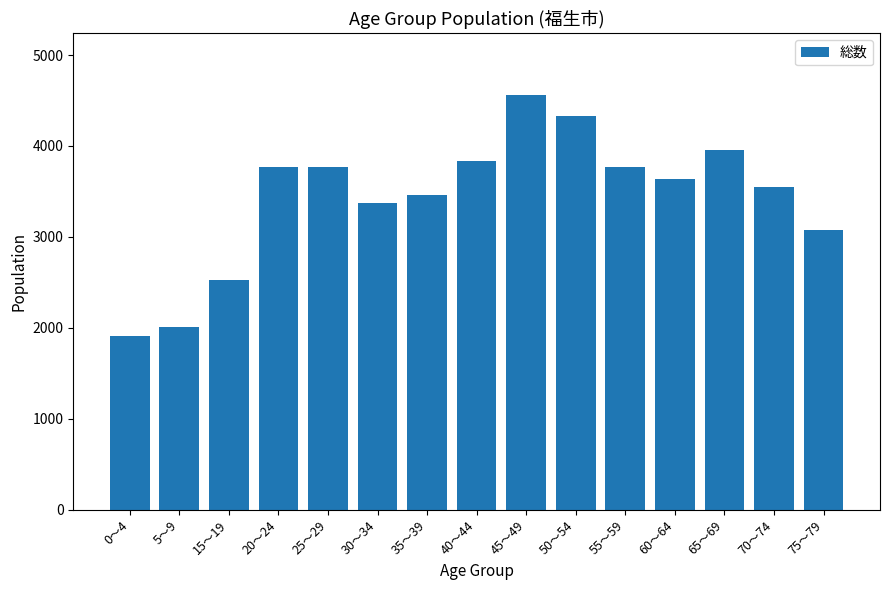

How many categories are shown in the chart?

15